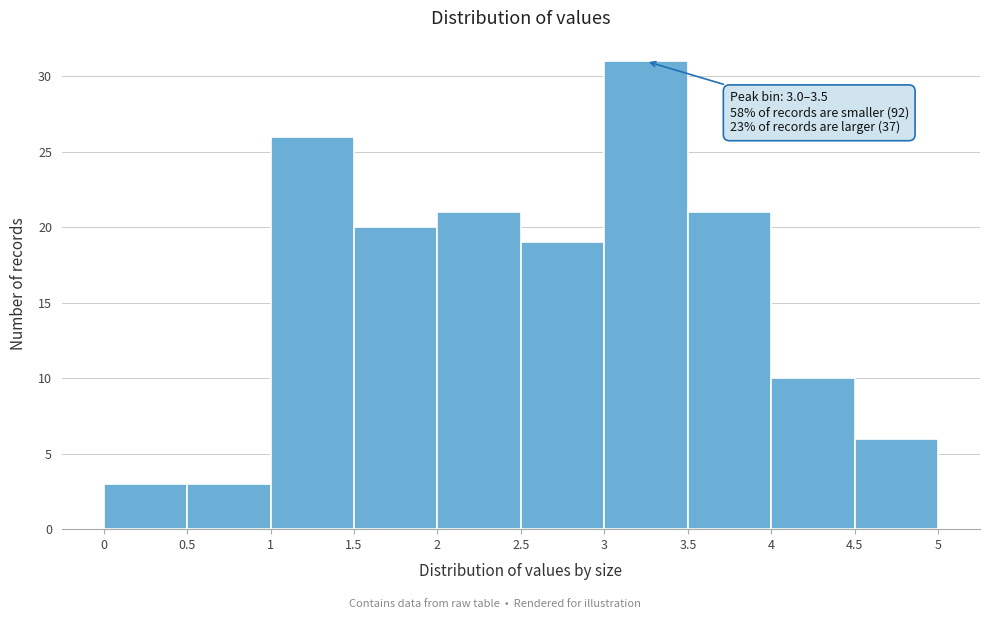

Over which range of the x-axis is the bar tallest?

3 to 3.5